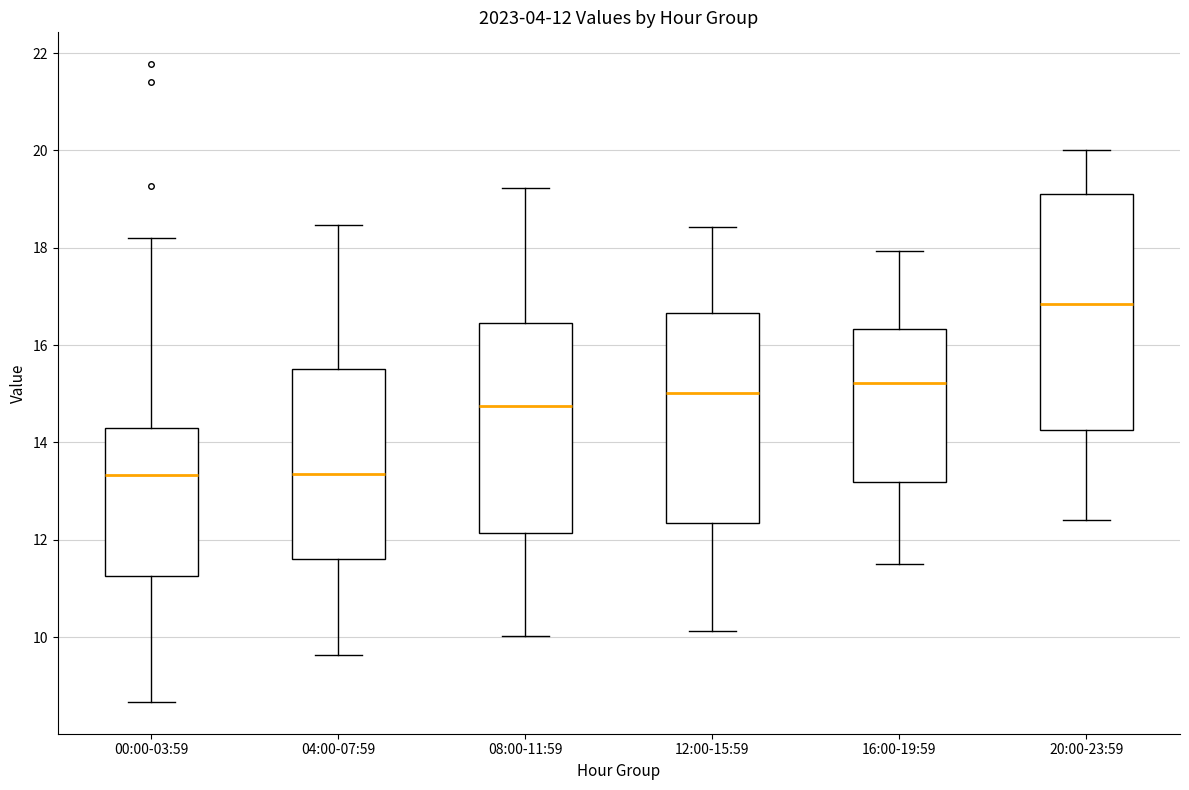

Comparing the boxes themselves (not the whiskers), which one is the tallest?

20:00-23:59